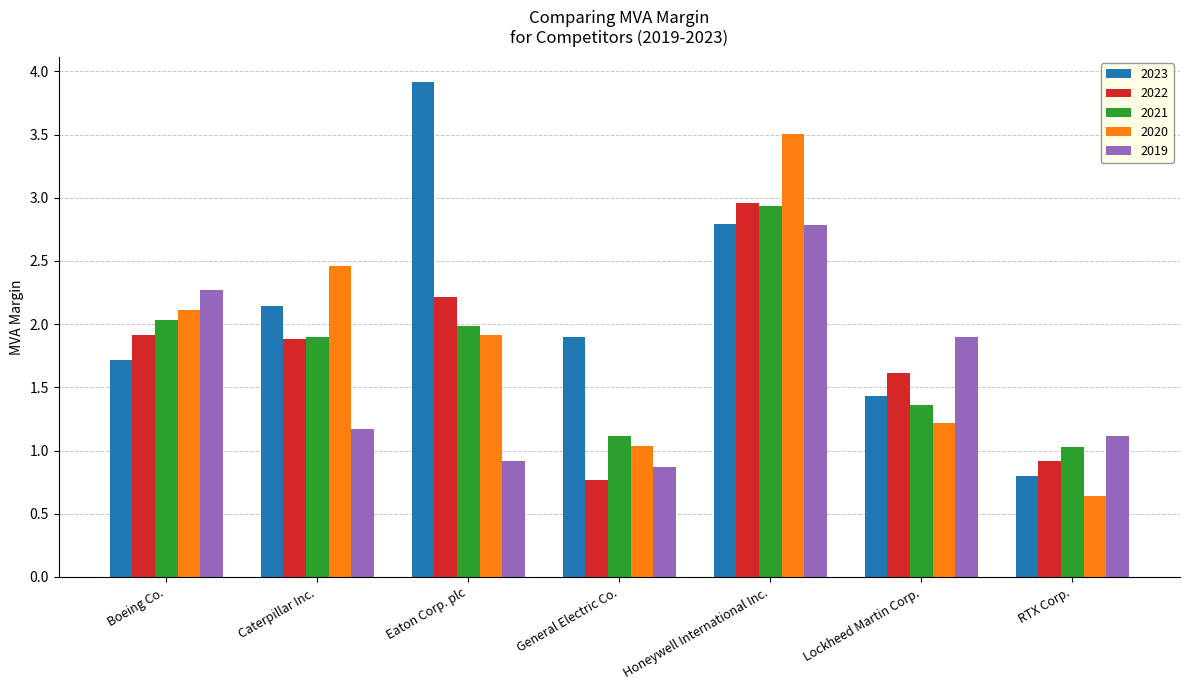

What is the approximate value of 2022 at General Electric Co.?

0.8